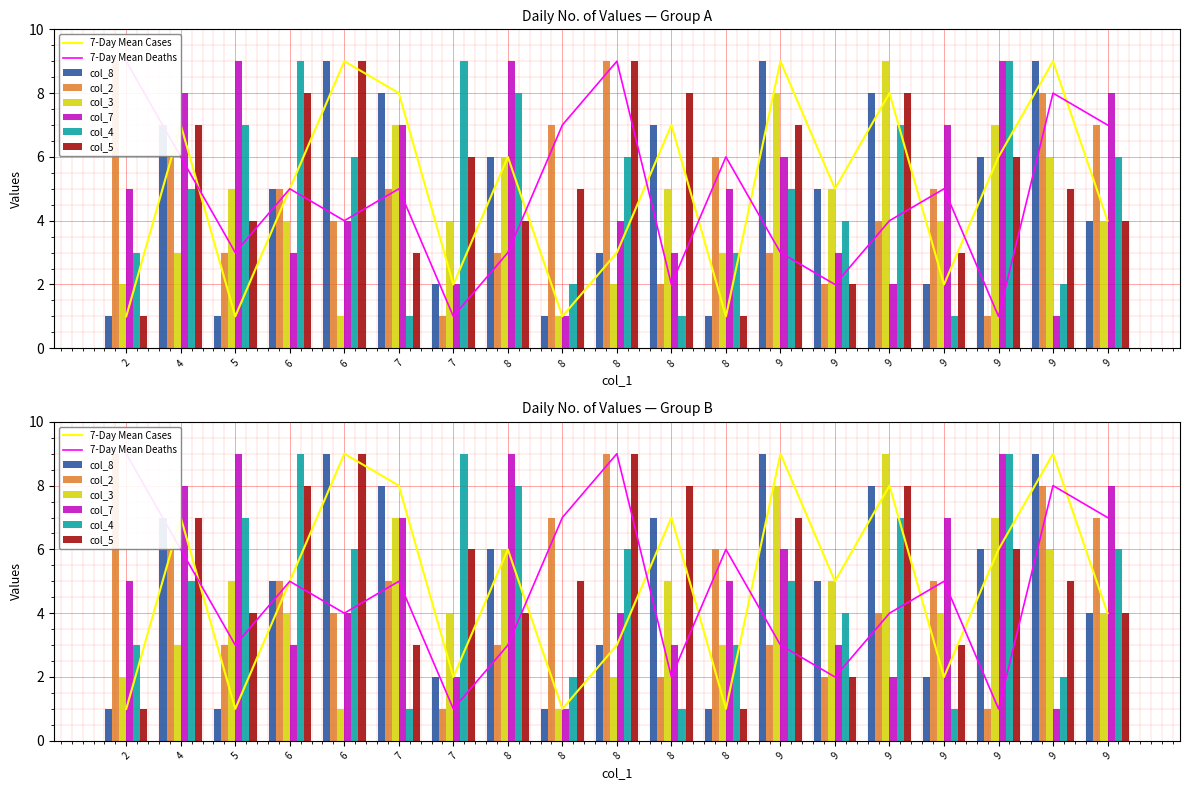

Reading right to left, list all the values displayed in this chart.

col_8: 9=4	9=9	9=6	9=2	9=8	9=5	9=9	8=1	8=7	8=3	8=1	8=6	7=2	7=8	6=9	6=5	5=1	4=7	2=1
col_2: 9=7	9=8	9=1	9=5	9=4	9=2	9=3	8=6	8=2	8=9	8=7	8=3	7=1	7=5	6=4	6=5	5=3	4=6	2=9
col_3: 9=4	9=6	9=7	9=4	9=9	9=5	9=8	8=3	8=5	8=2	8=1	8=6	7=4	7=7	6=1	6=4	5=5	4=3	2=2
col_7: 9=8	9=1	9=9	9=7	9=2	9=3	9=6	8=5	8=3	8=4	8=1	8=9	7=2	7=7	6=4	6=3	5=9	4=8	2=5
col_4: 9=6	9=2	9=9	9=1	9=7	9=4	9=5	8=3	8=1	8=6	8=2	8=8	7=9	7=1	6=6	6=9	5=7	4=5	2=3
col_5: 9=4	9=5	9=6	9=3	9=8	9=2	9=7	8=1	8=8	8=9	8=5	8=4	7=6	7=3	6=9	6=8	5=4	4=7	2=1